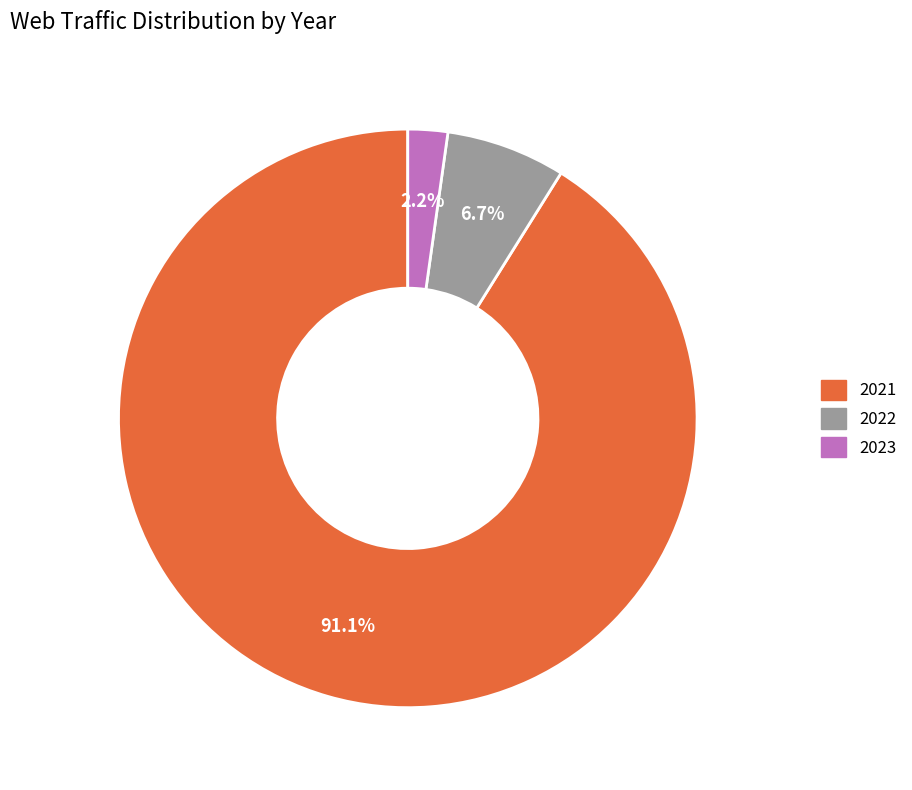

How many slices are in this pie chart?

3